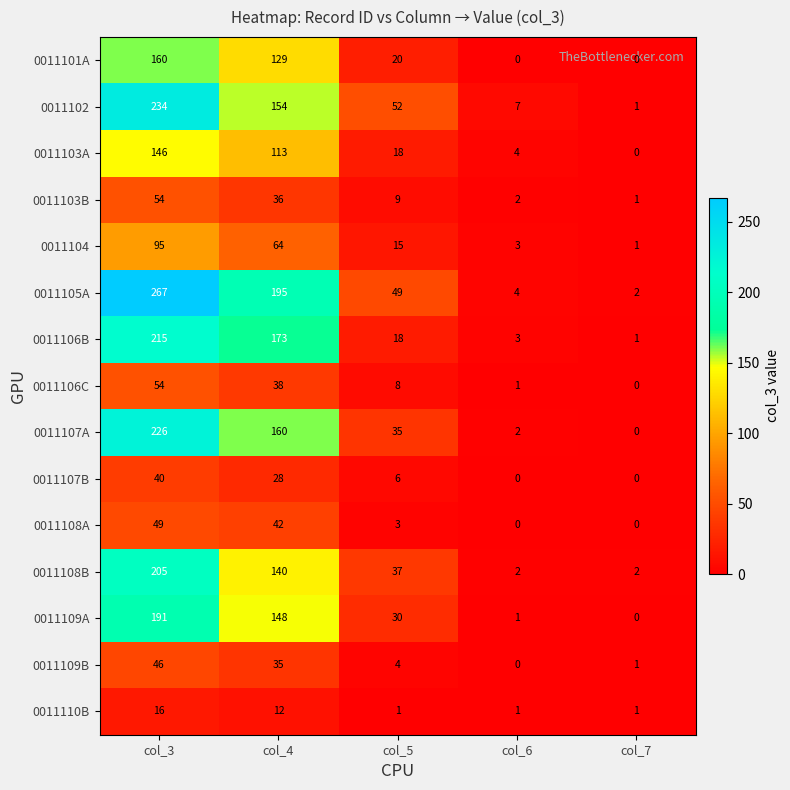

What is the average value of the 0011109A series?

74